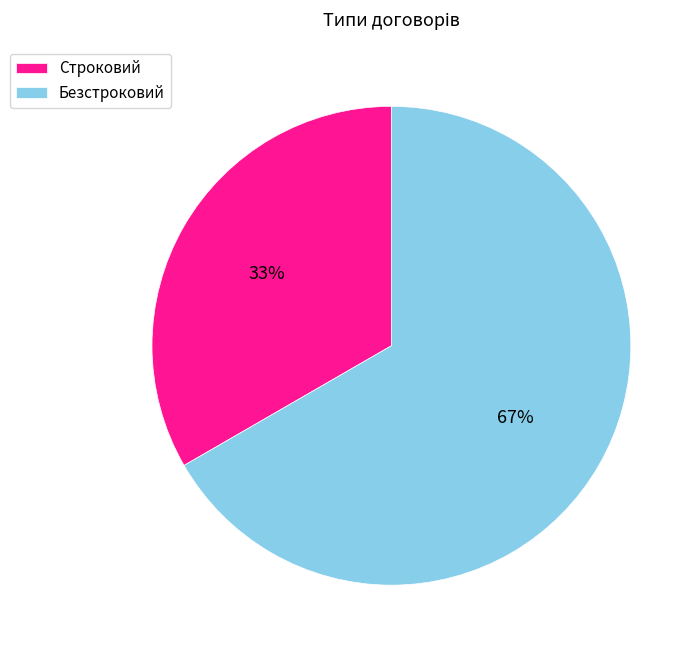

What is the smallest slice in the pie chart?

Строковий